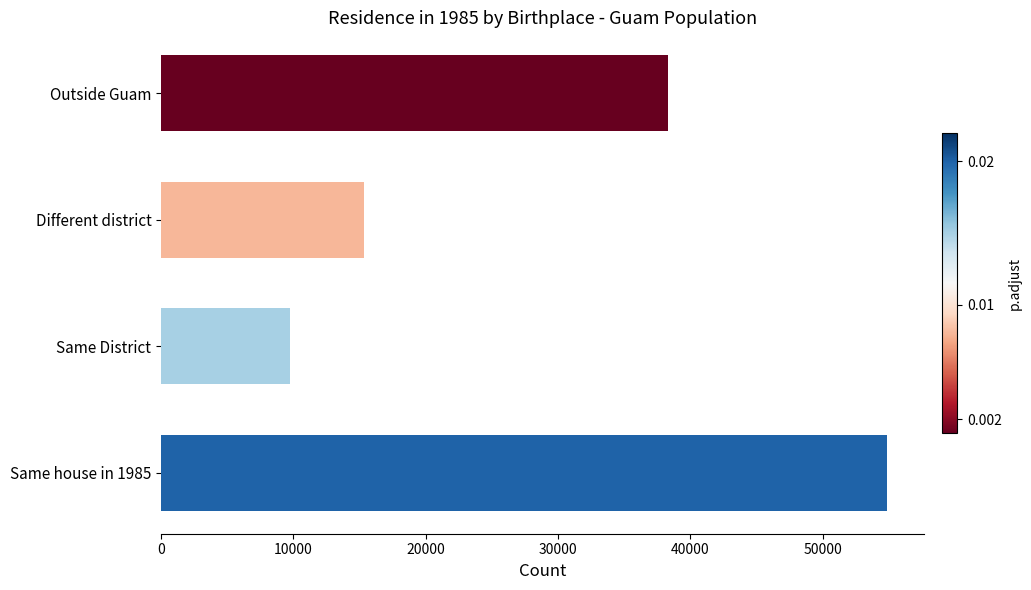

List the labels in order of value, largest first.

Same house in 1985, Outside Guam, Different district, Same District